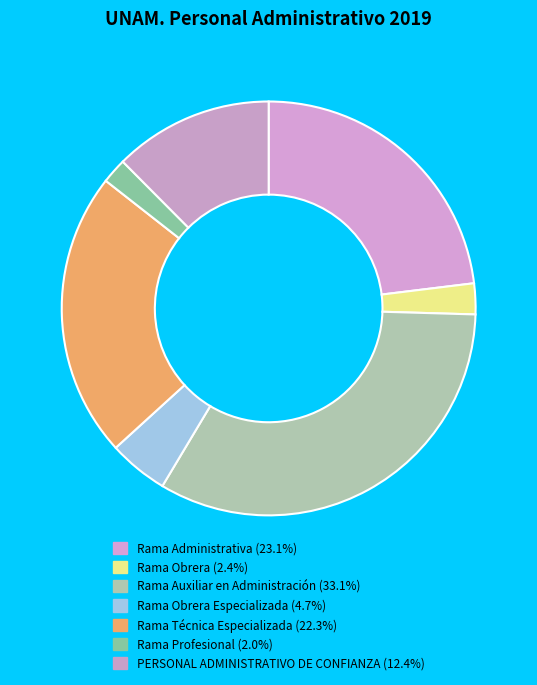

How many segments does this pie chart have?

7